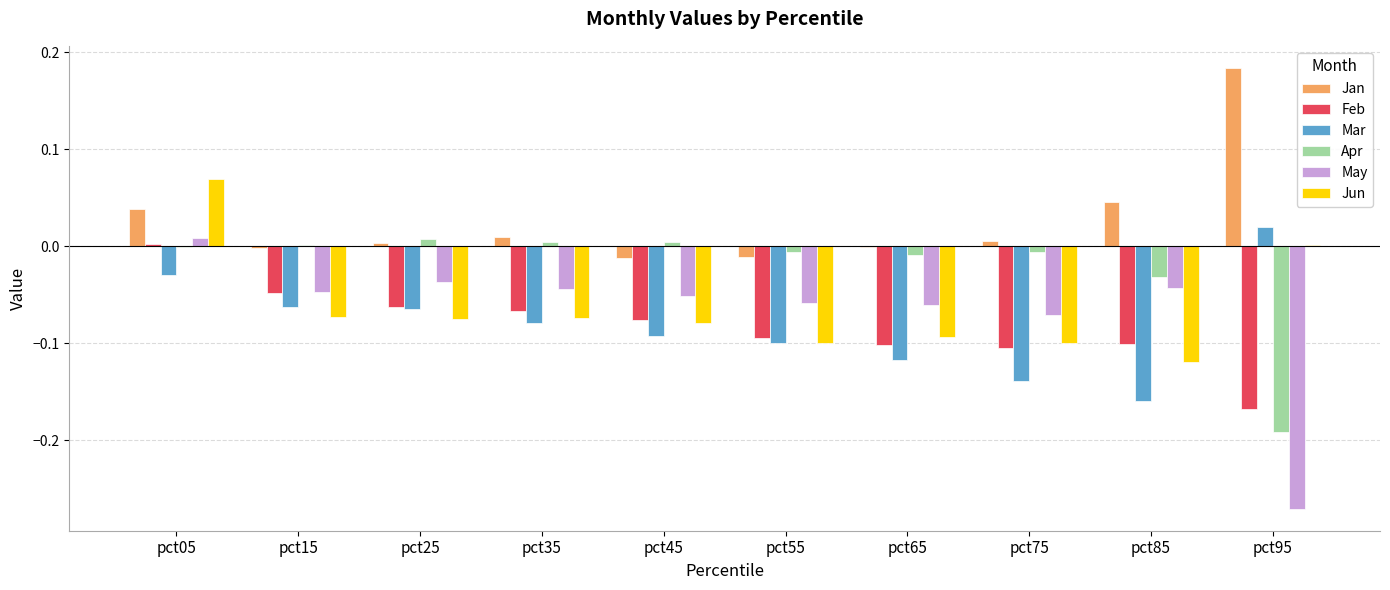

Is it true that Mar equals -0.1 at pct15?

True